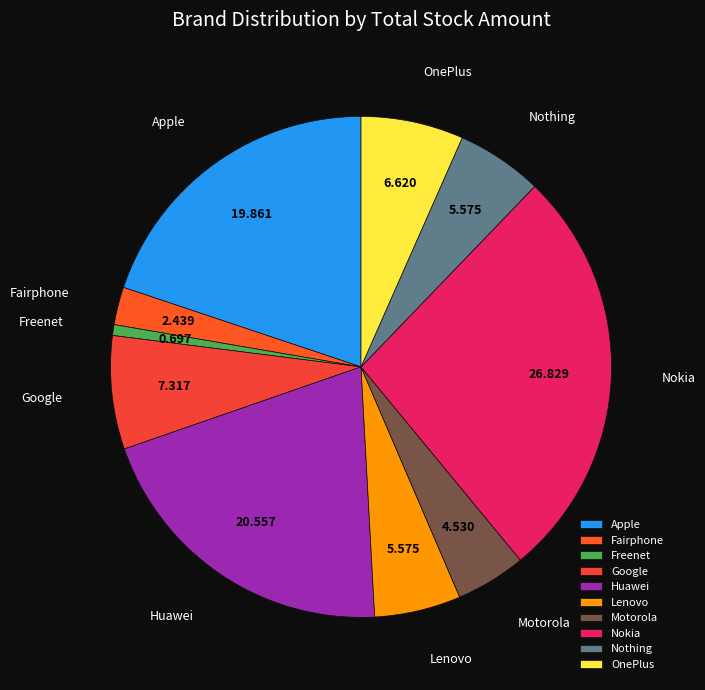

Is the sum of Lenovo and OnePlus greater than half?

No